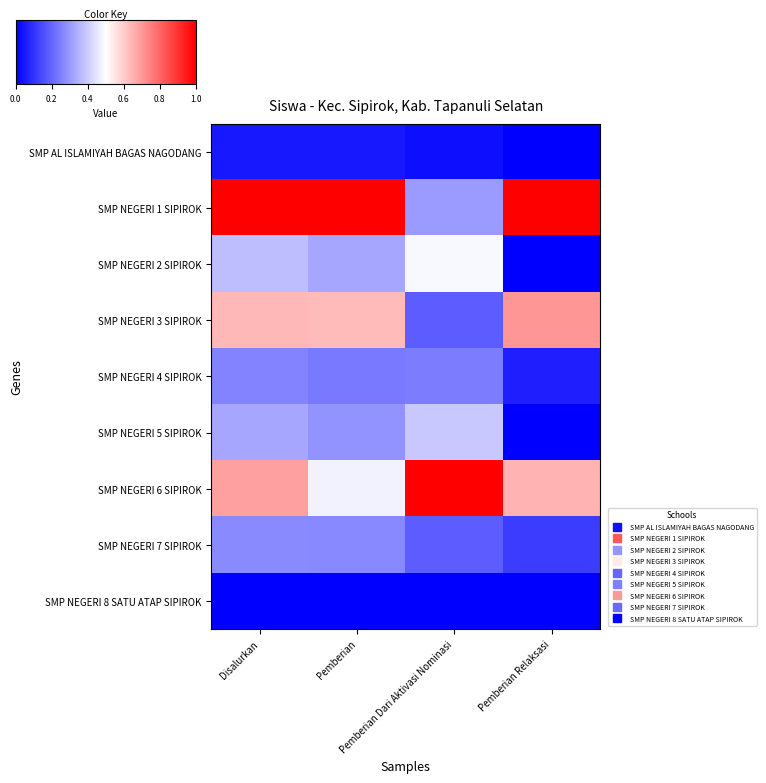

Which series has the largest total across all categories?

SMP NEGERI 1 SIPIROK